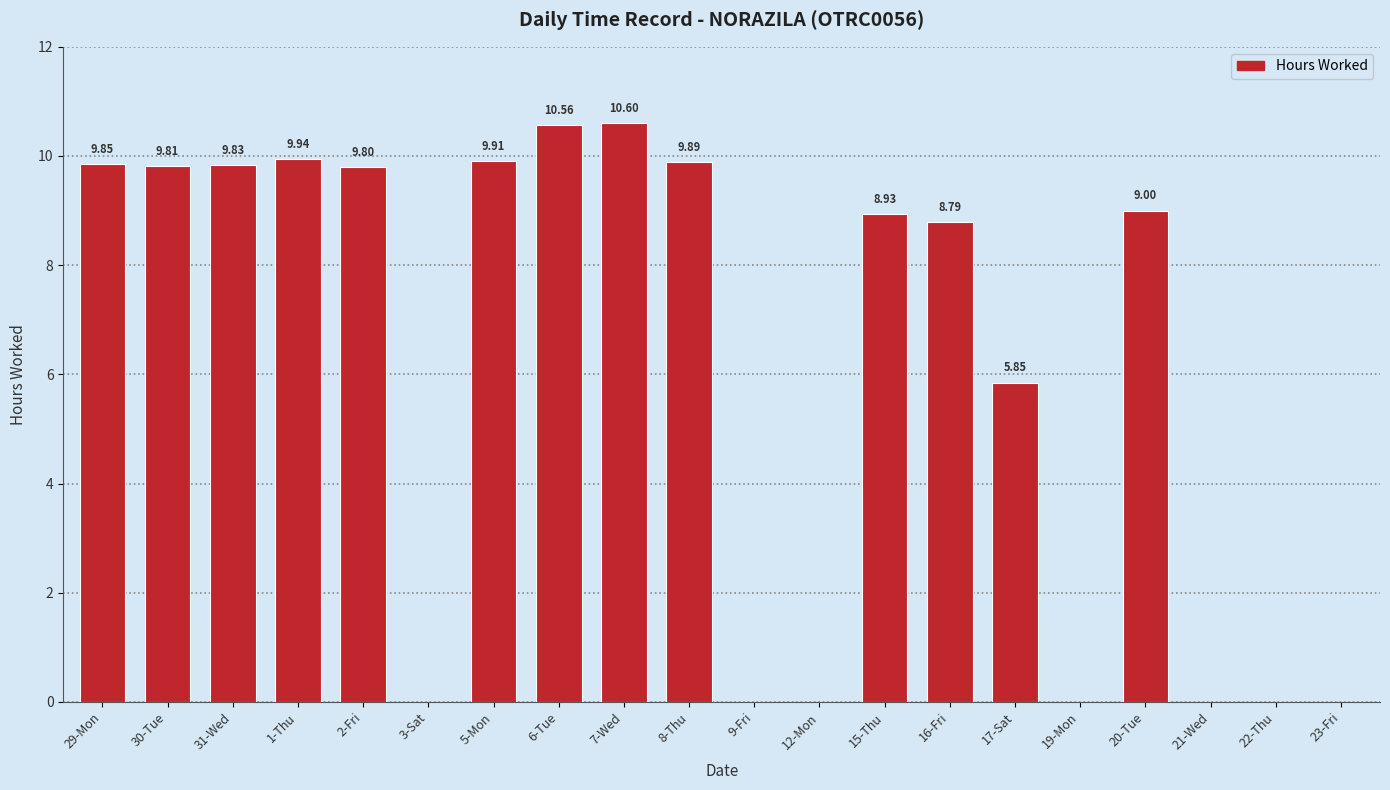

What is the sum of the values at 1-Thu and 20-Tue?

18.9